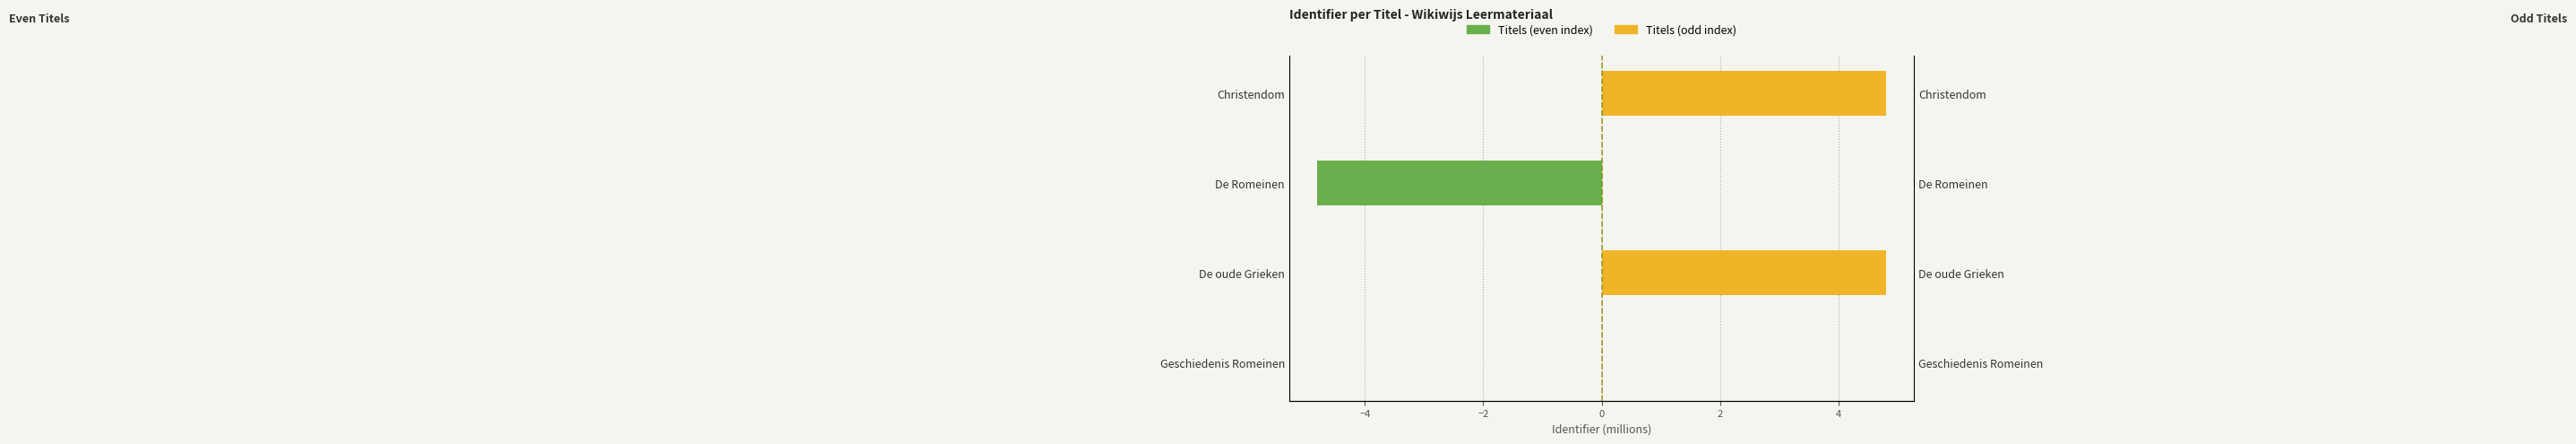

Reading left to right, transcribe all the data shown in this chart.

Left (even): 0.0	0.0	-4.8	0.0
Right (odd): 0.0	4.8	0.0	4.8